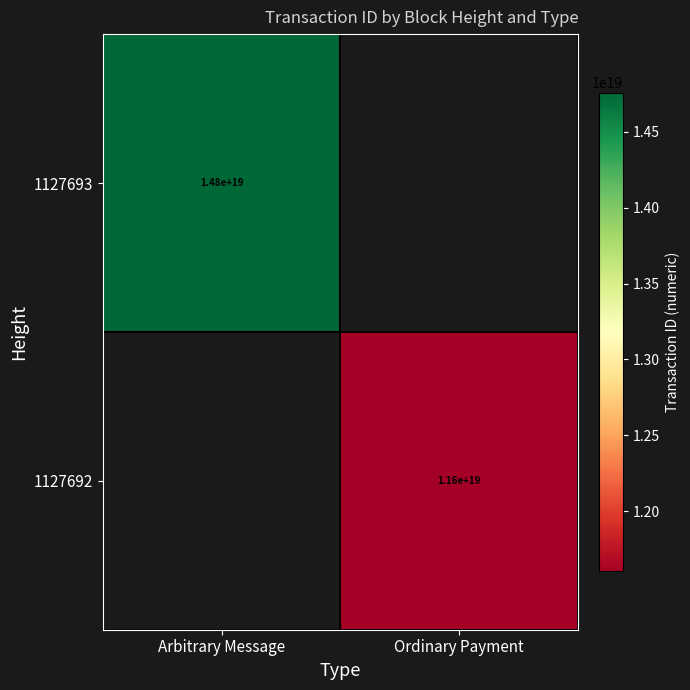

The value of 1127693 at Arbitrary Message is 14800000000000000000. True or false?

True